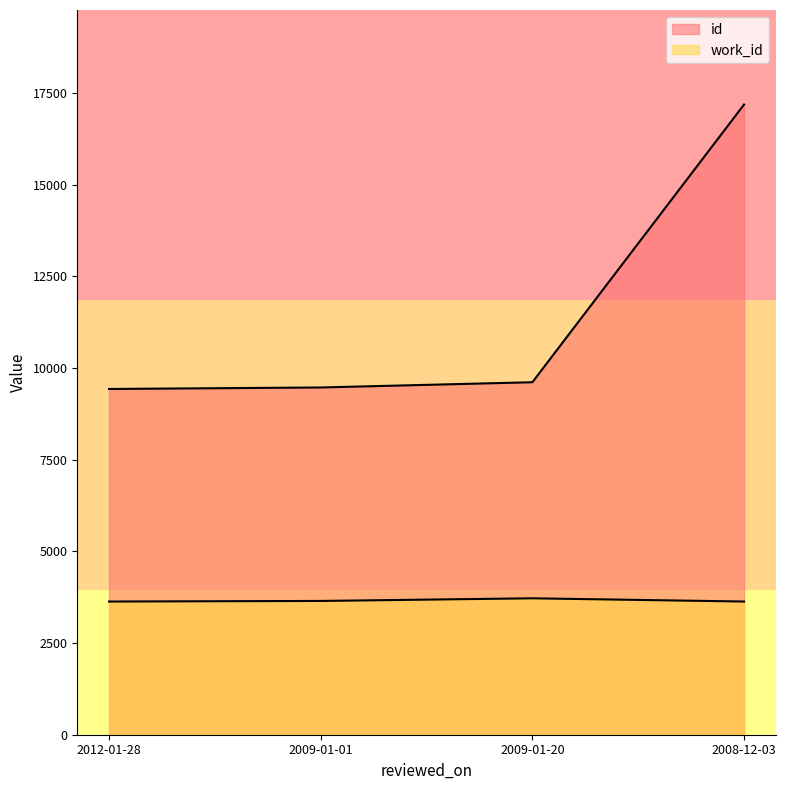

At which category does work_id reach its first local peak?

2009-01-20